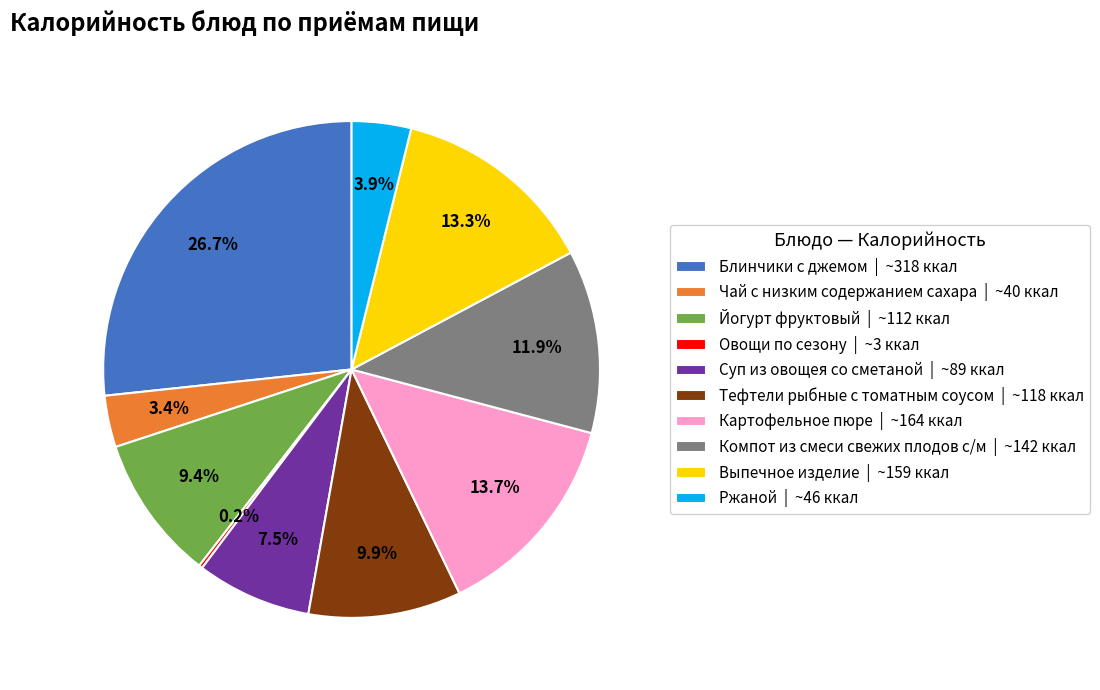

What percentage is the Йогурт фруктовый slice, to the nearest percent?

9%